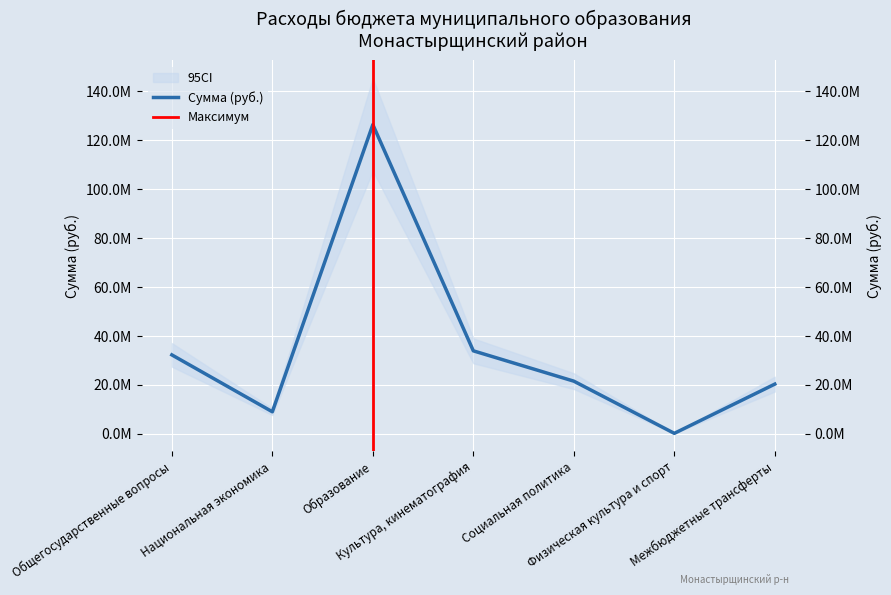

Is it true that the value at Культура, кинематография is 33917977.4?

True